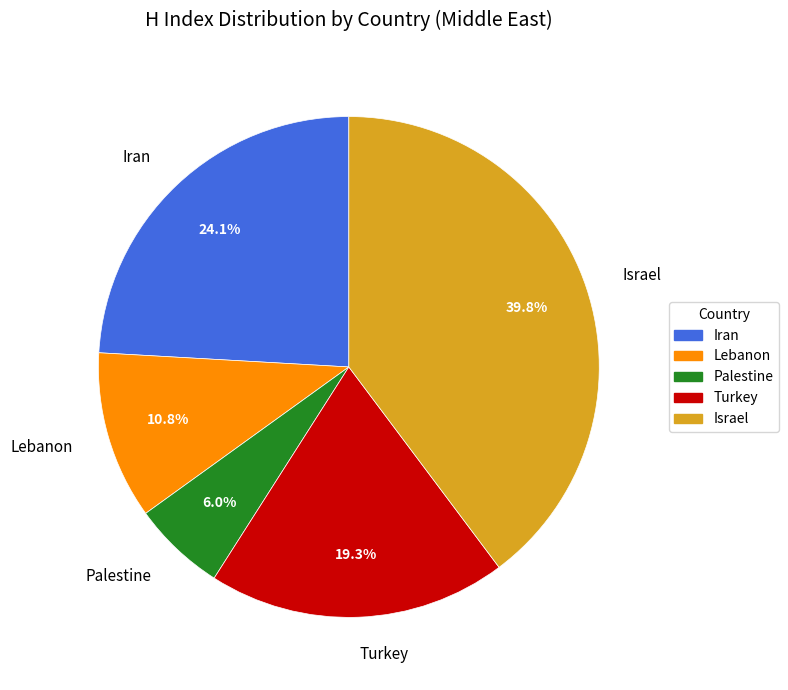

Is Lebanon the majority of the pie?

No